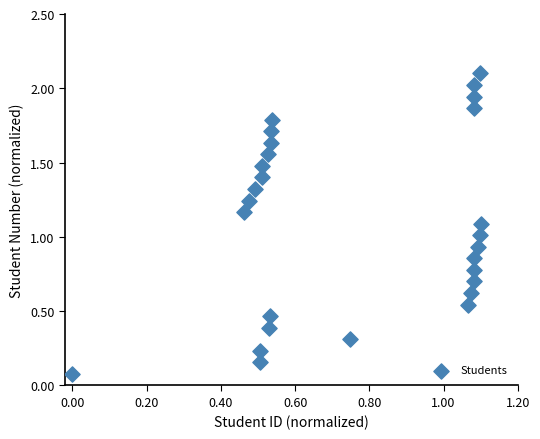

What is the range of X values (max minus min)?

1.1